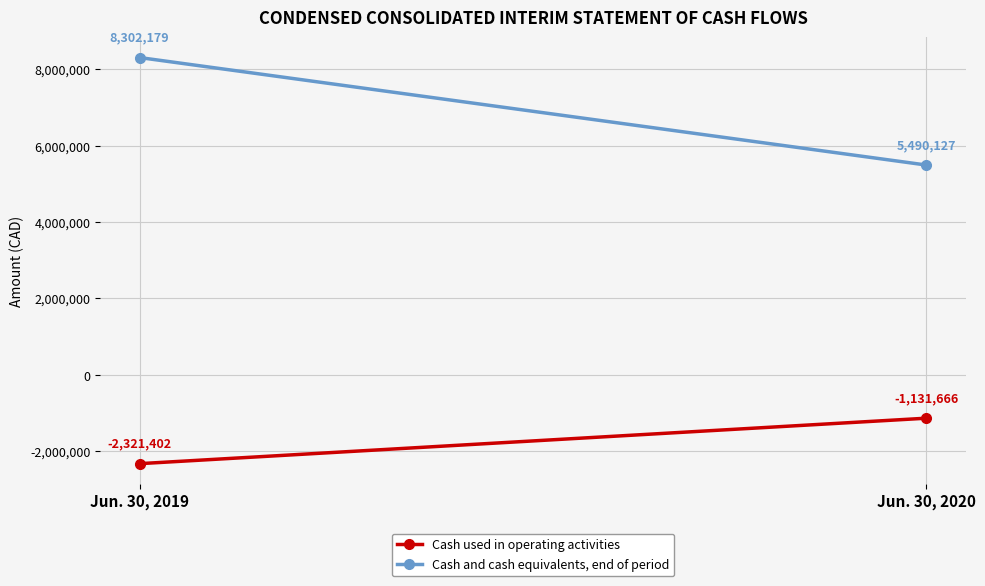

Is it true that Cash and cash equivalents, end of period equals 9064664 at Jun. 30, 2020?

False